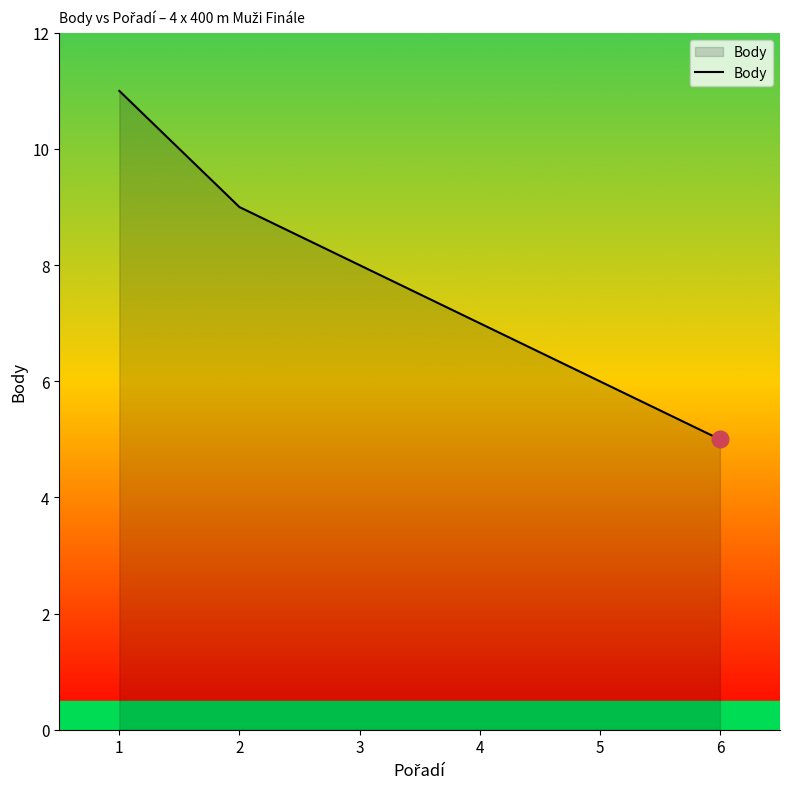

Where does the data first go above 8?

1